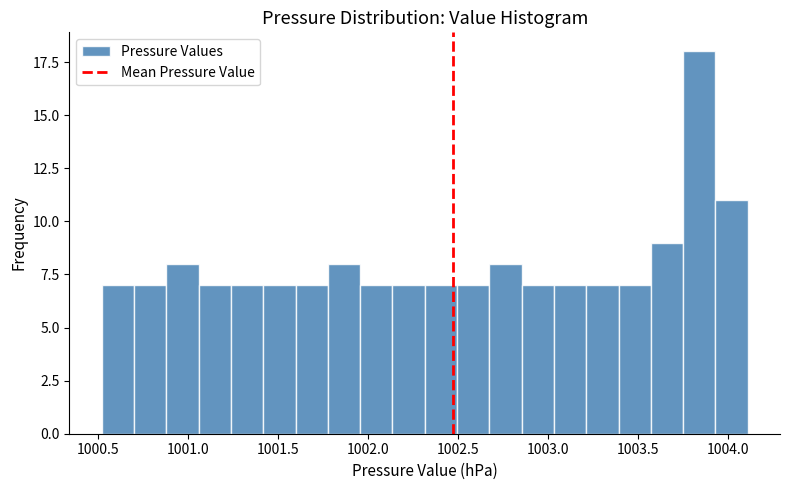

Around what value on the x-axis is the tallest bar? Give the approximate position of its centre, as read against the axis.

1003.85